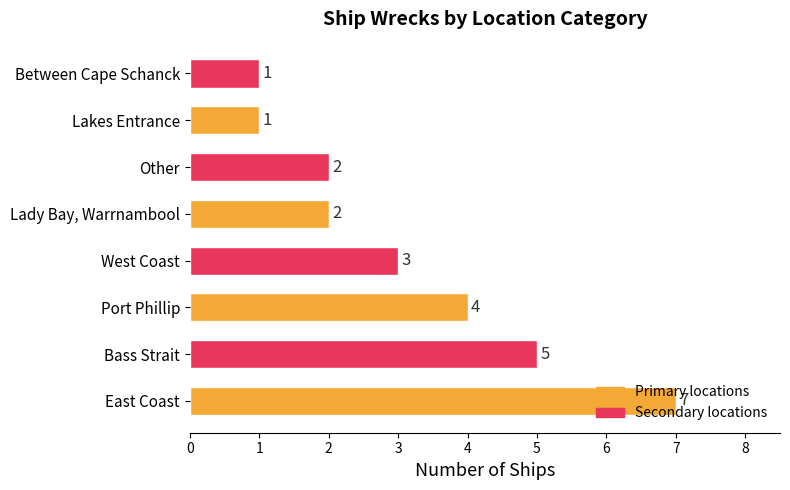

Is it true that the value at East Coast is 9?

False